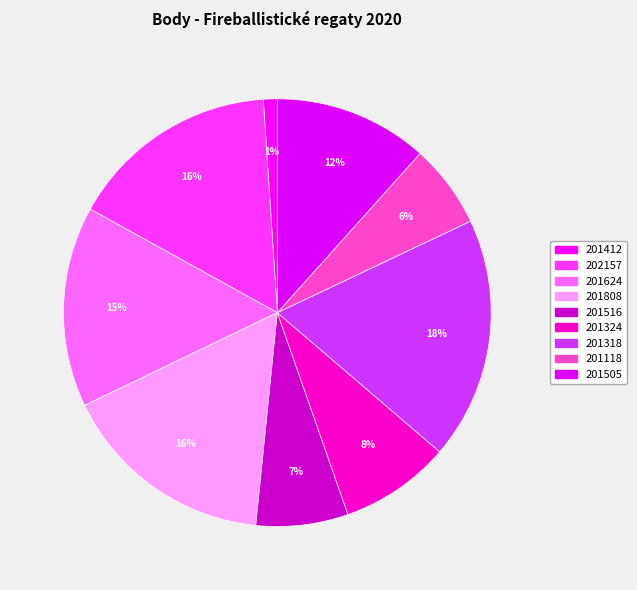

Rank the categories by value from lowest to highest.

201412, 201118, 201516, 201324, 201505, 201624, 202157, 201808, 201318